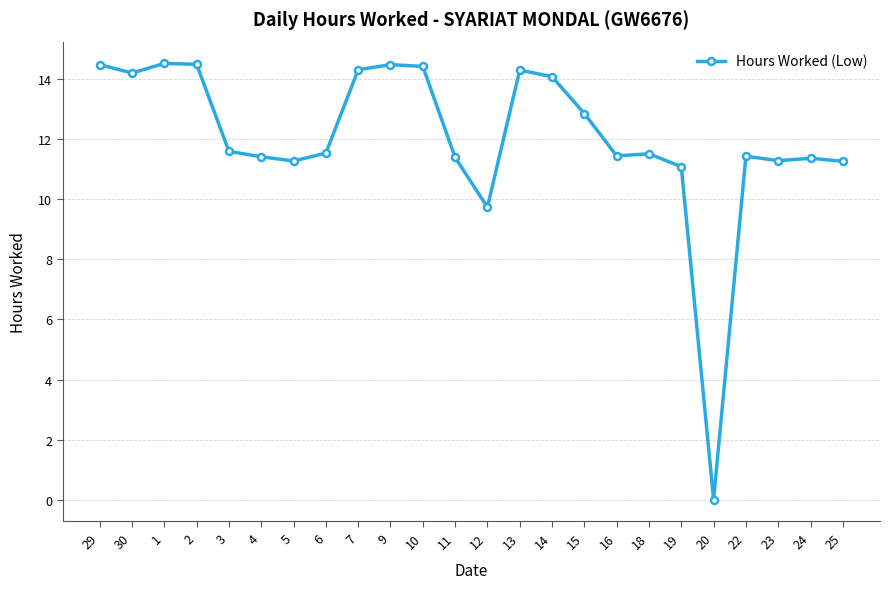

What is the maximum value shown in the chart?

14.5